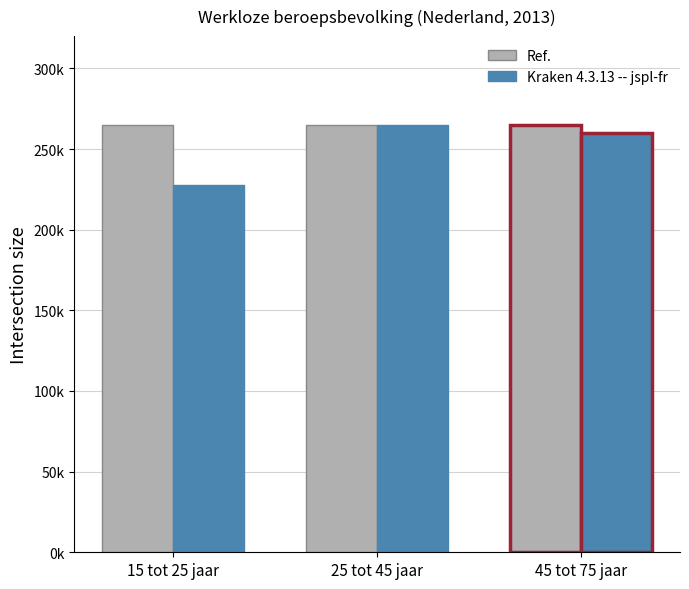

The value of Kraken 4.3.13 -- jspl-fr at 15 tot 25 jaar is 228000. True or false?

True